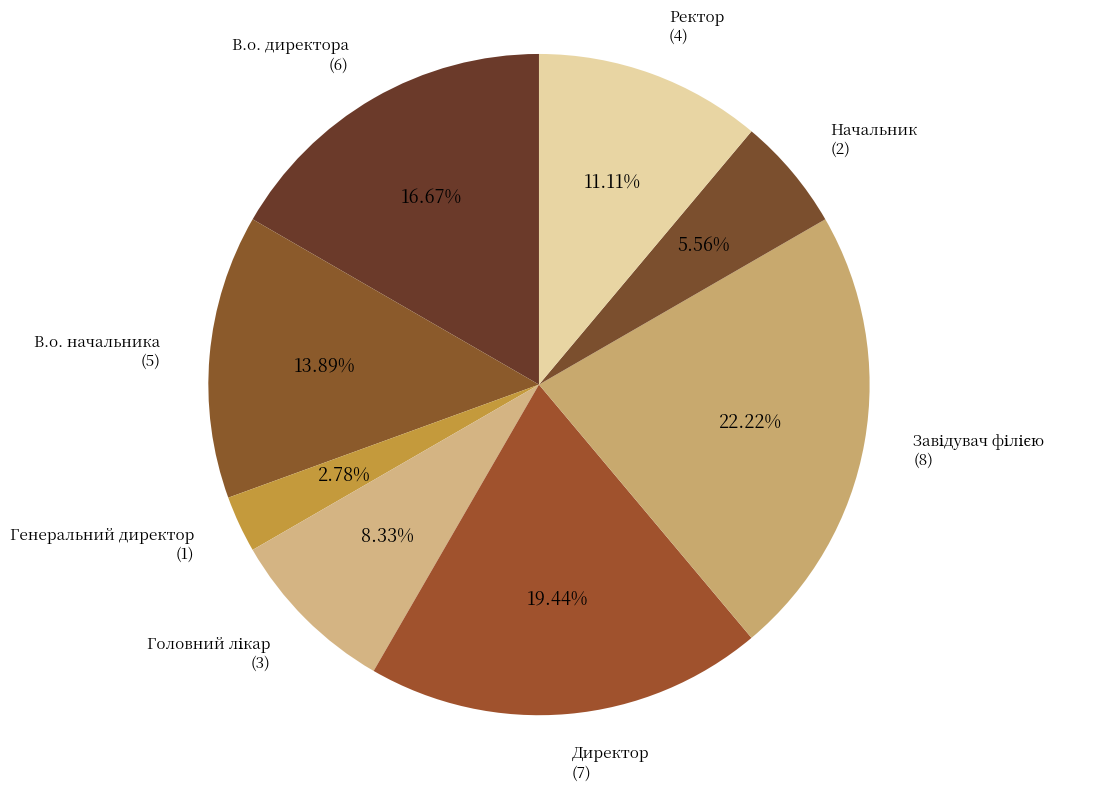

How many slices are in this pie chart?

8